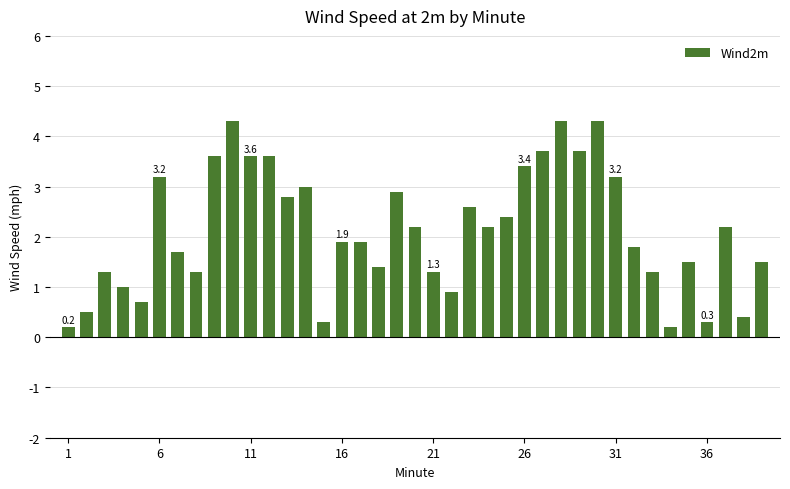

What is the difference between the second highest and minimum values?

4.1